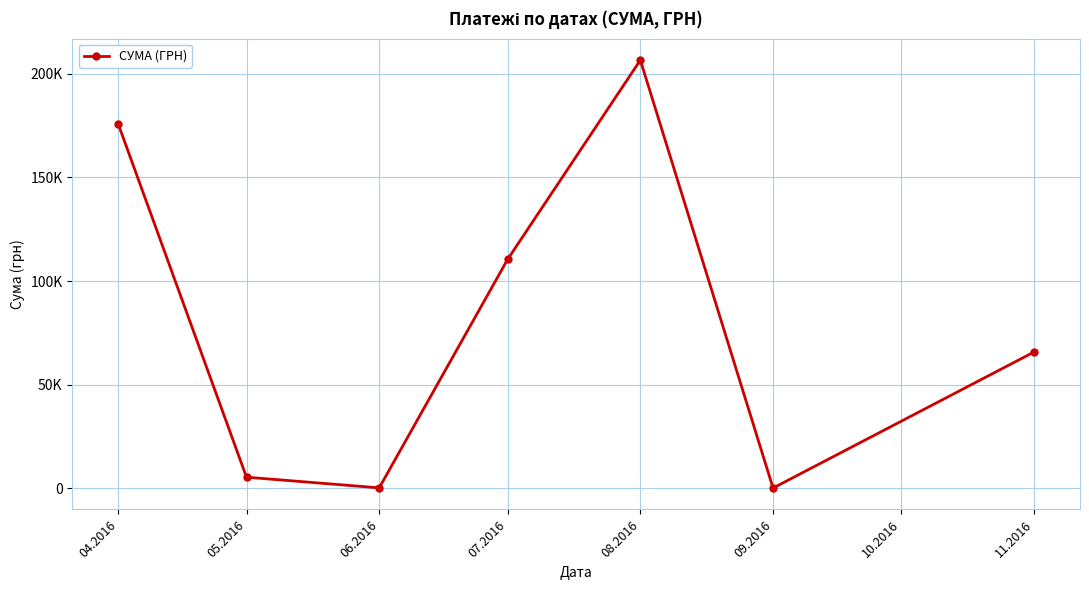

Does the chart have visible grid lines?

Yes